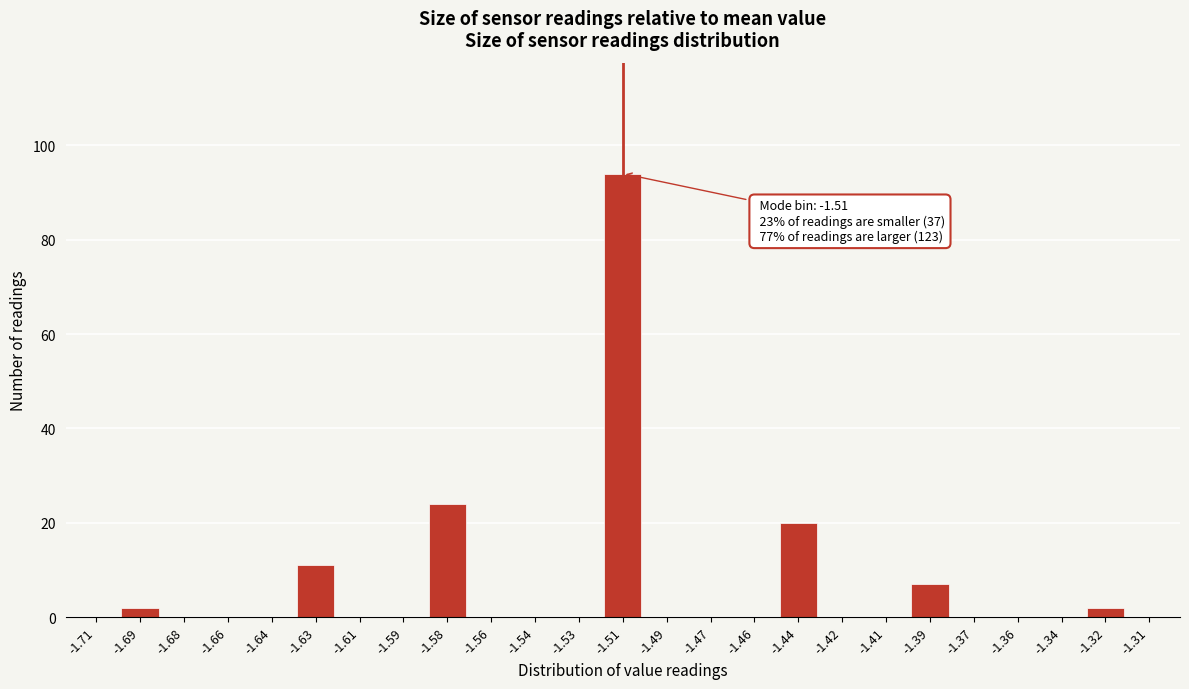

Reading left to right, list all the values displayed in this chart.

-1.71=0	-1.69=2	-1.68=0	-1.66=0	-1.64=0	-1.63=11	-1.61=0	-1.59=0	-1.58=24	-1.56=0	-1.54=0	-1.53=0	-1.51=94	-1.49=0	-1.47=0	-1.46=0	-1.44=20	-1.42=0	-1.41=0	-1.39=7	-1.37=0	-1.36=0	-1.34=0	-1.32=2	-1.31=0